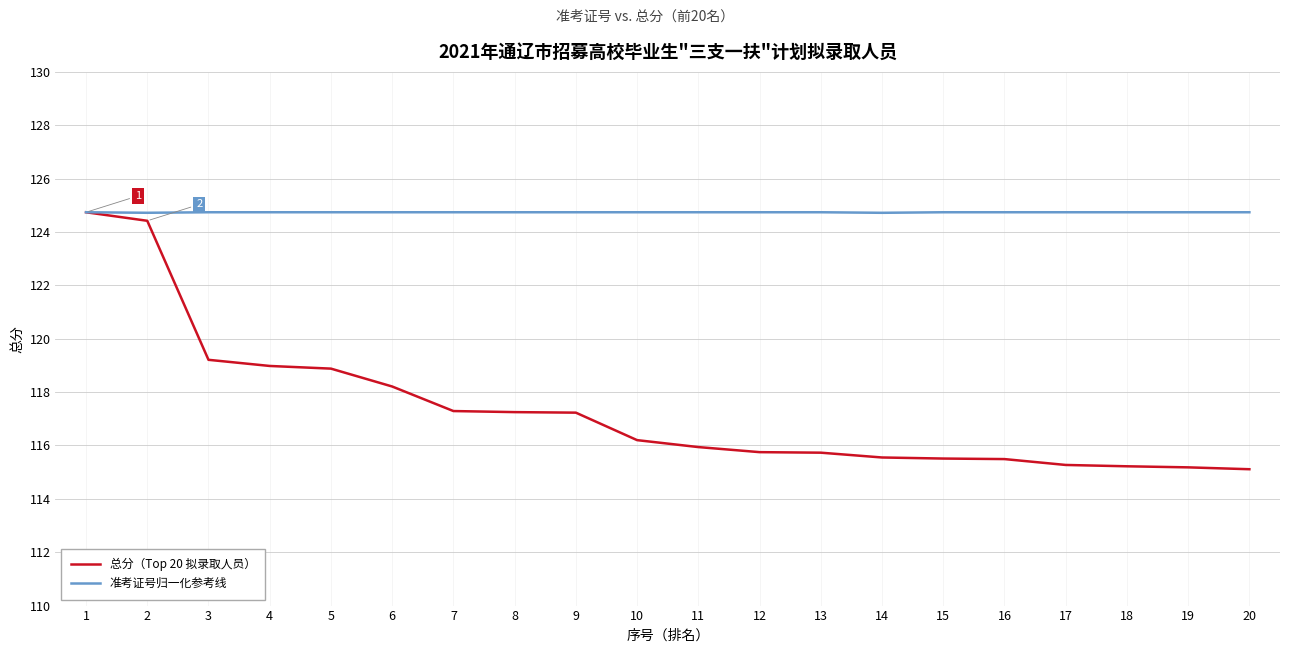

Count the number of categories in the chart.

20